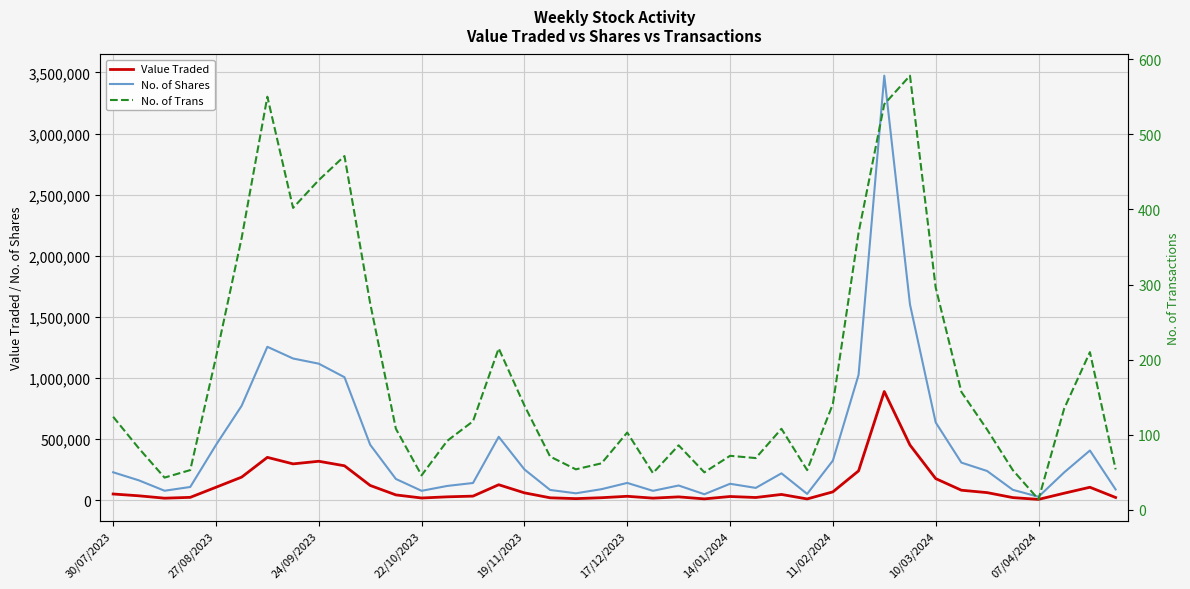

Reading left to right, extract all data points from this chart.

Value Traded: 51386	36565	17164	23842	106382	189443	351063	297742	319147	282229	121304	43850	18661	28178	33969	127167	60830	20292	13502	20998	32667	17513	27823	11387	30865	22710	47706	10948	68886	240441	889787	451739	177415	82308	62700	21989	7258	57846	106474	22855
No. of Shares: 229040	163130	78011	108802	452208	773049	1255585	1159756	1117450	1006763	454182	174300	77380	117392	141381	519303	252517	84524	57028	90837	141994	77260	120814	49401	134971	101203	220473	52085	324423	1026117	3473372	1601902	636877	308100	239648	85543	28800	228420	407028	88464
No. of Trans: 124	82	43	53	203	362	550	402	439	471	275	108	46	92	118	215	139	71	54	62	103	49	86	50	72	69	108	53	141	369	540	578	296	157	107	53	14	135	210	54